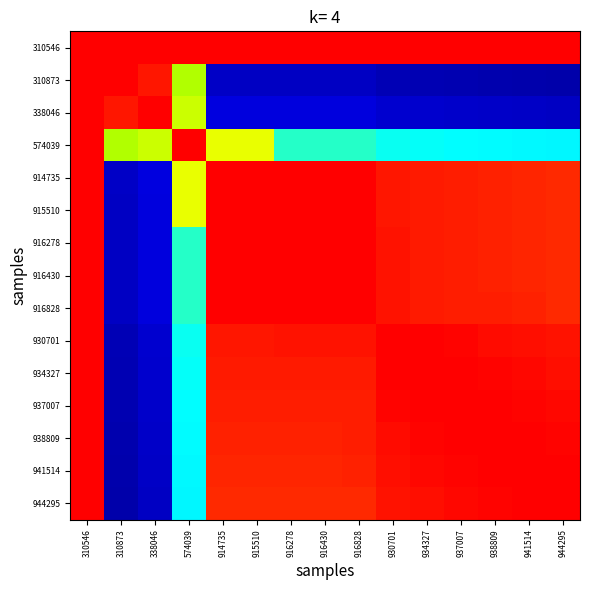

Rank the series by their maximum value, from lowest to highest.

310546, 310873, 338046, 574039, 914735, 915510, 916278, 916430, 916828, 930701, 934327, 937007, 938809, 941514, 944295